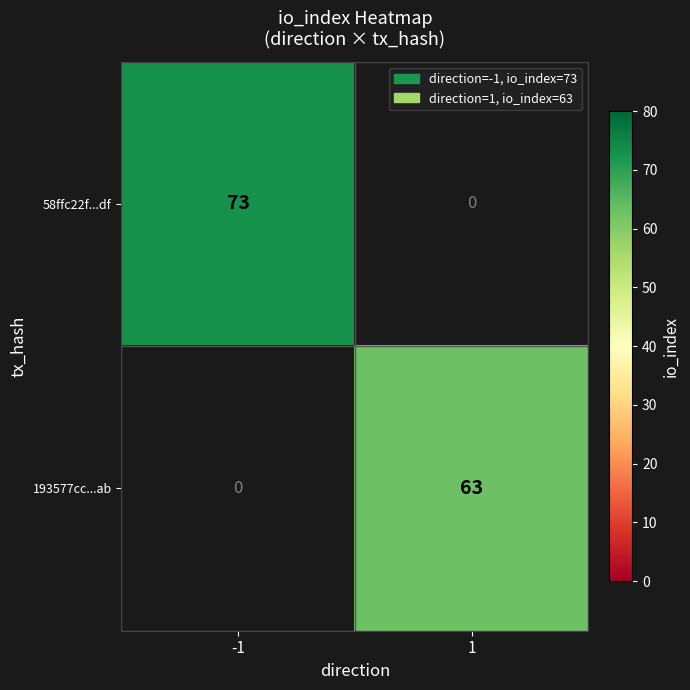

Is the value of 193577cc...ab at 1 greater than the value of 58ffc22f...df at -1?

No